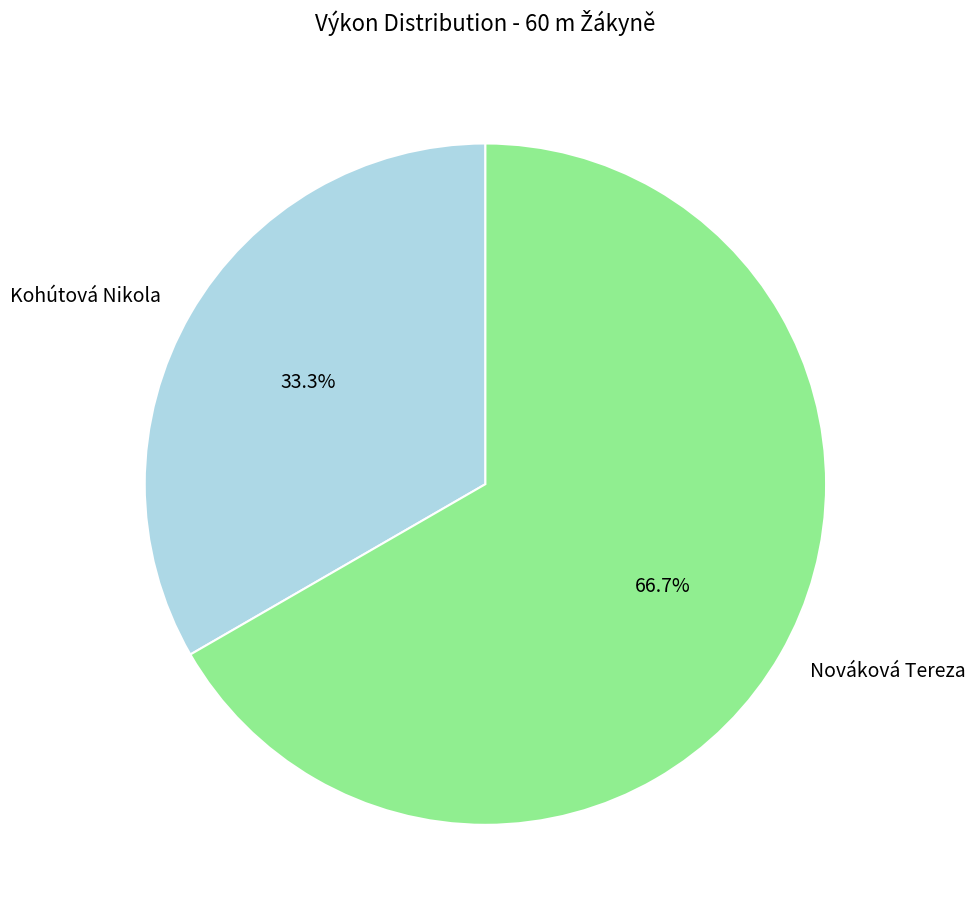

The Kohútová Nikola slice represents 25% of the pie. True or false?

False